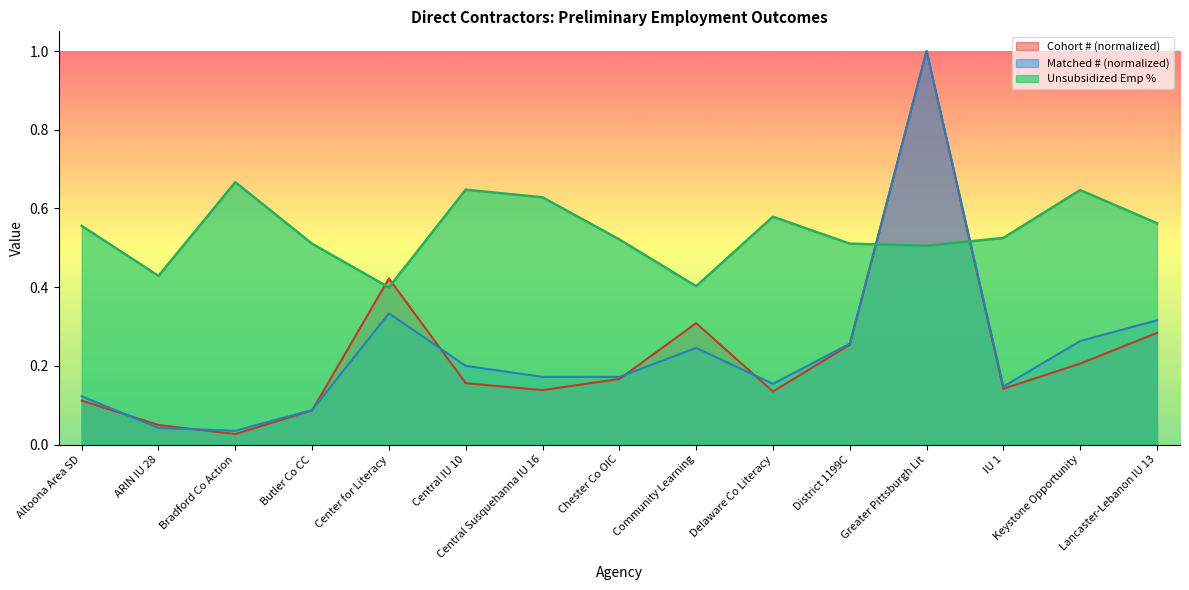

How many lines are shown in the chart?

3